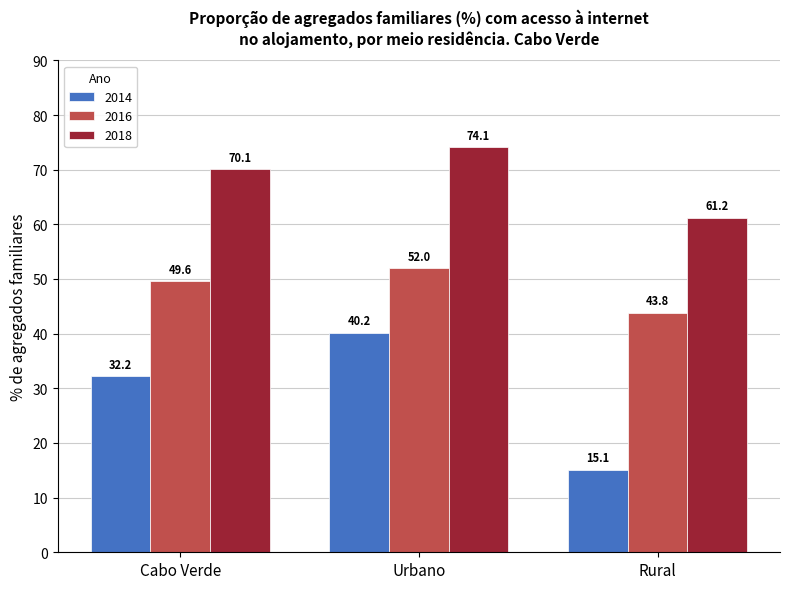

At which label is 2016 closest to 47?

Cabo Verde